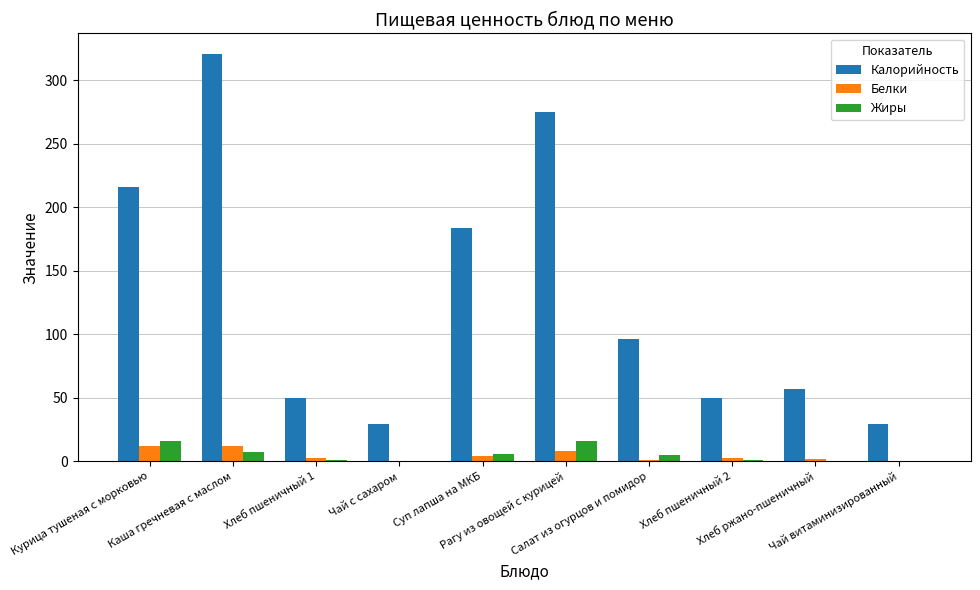

Count the number of categories in the chart.

10